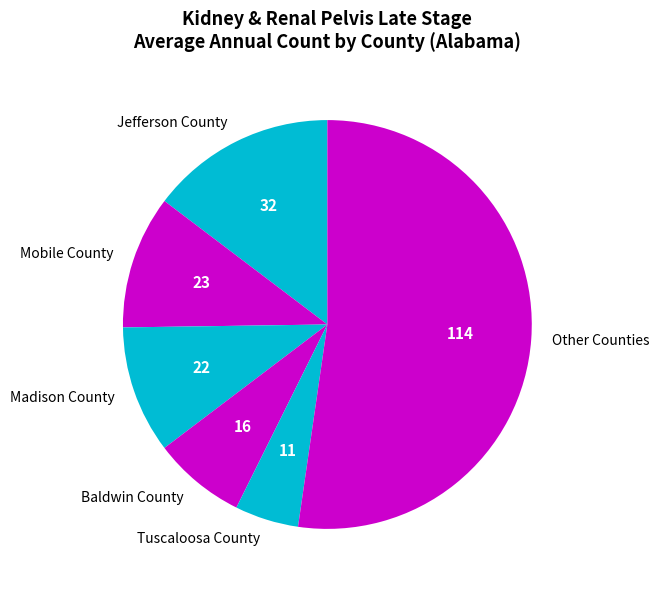

Does Other Counties account for over 50% of the chart?

Yes